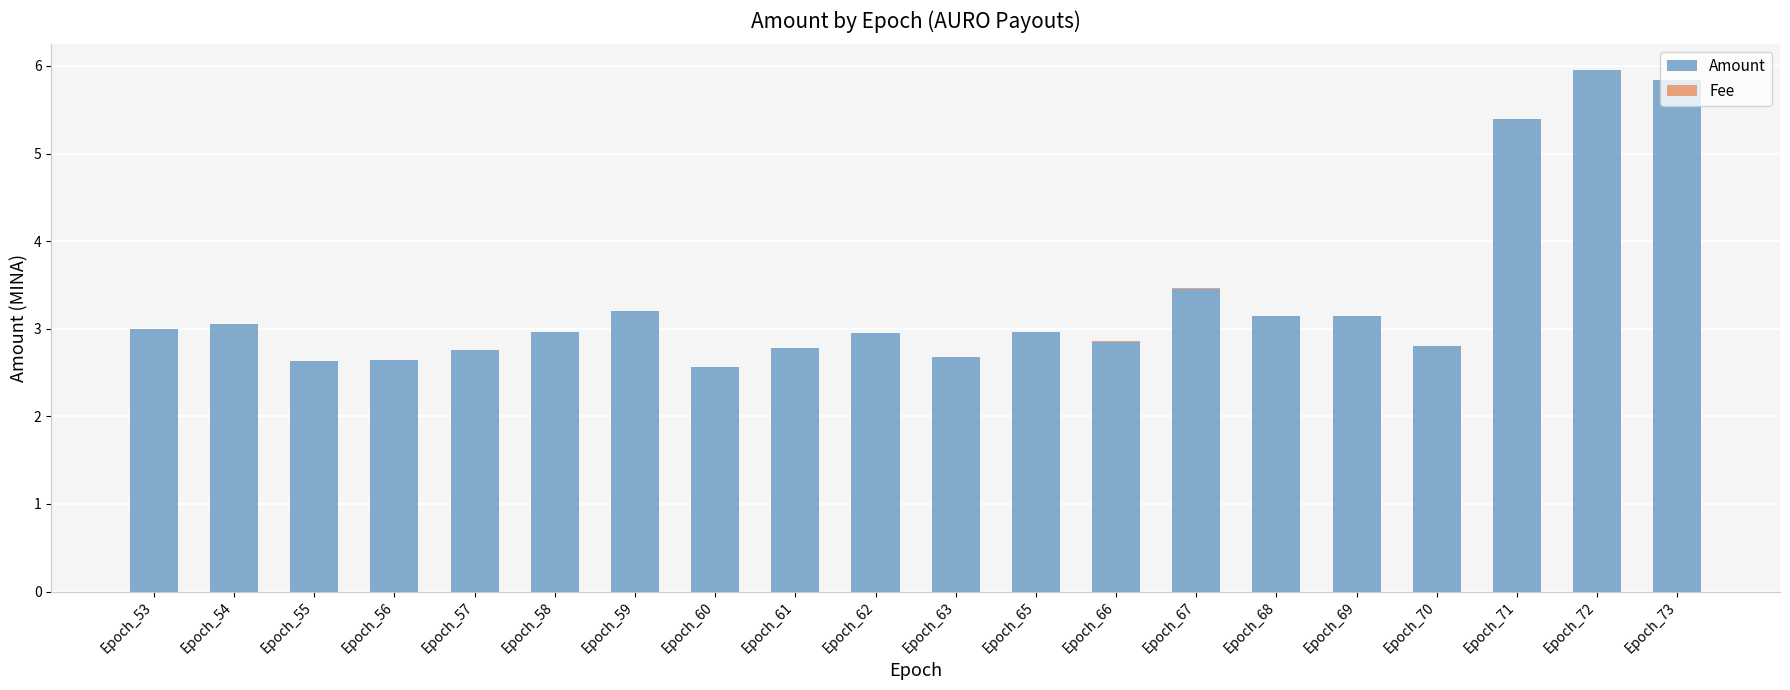

Is it true that Amount equals 1.3 at Epoch_59?

False